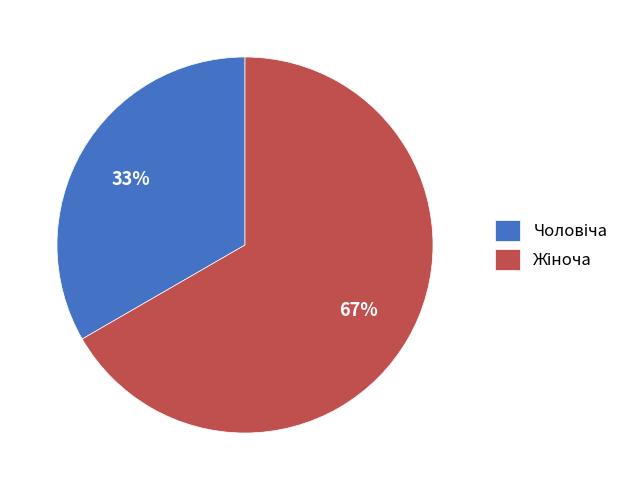

To the nearest percent, what is the average slice percentage?

50%